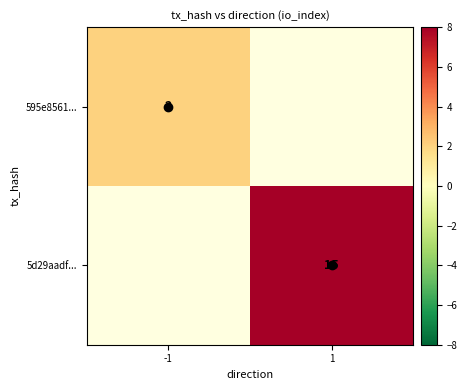

Rank the series by their maximum value, from lowest to highest.

595e8561..., 5d29aadf...